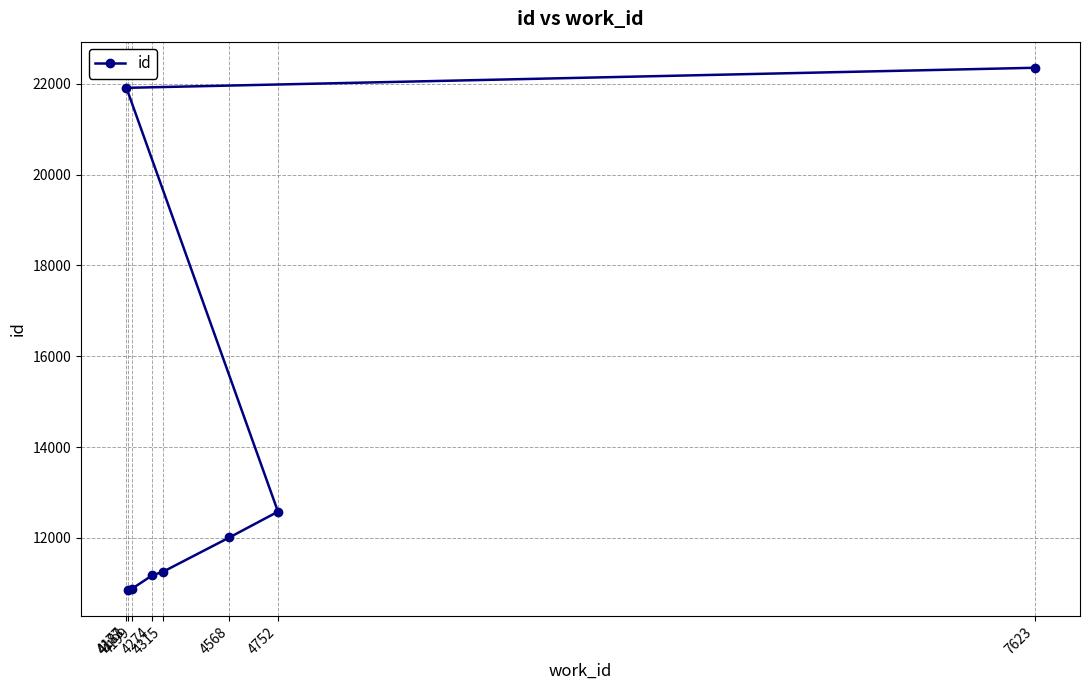

What is the difference between the second highest and minimum values?

11058